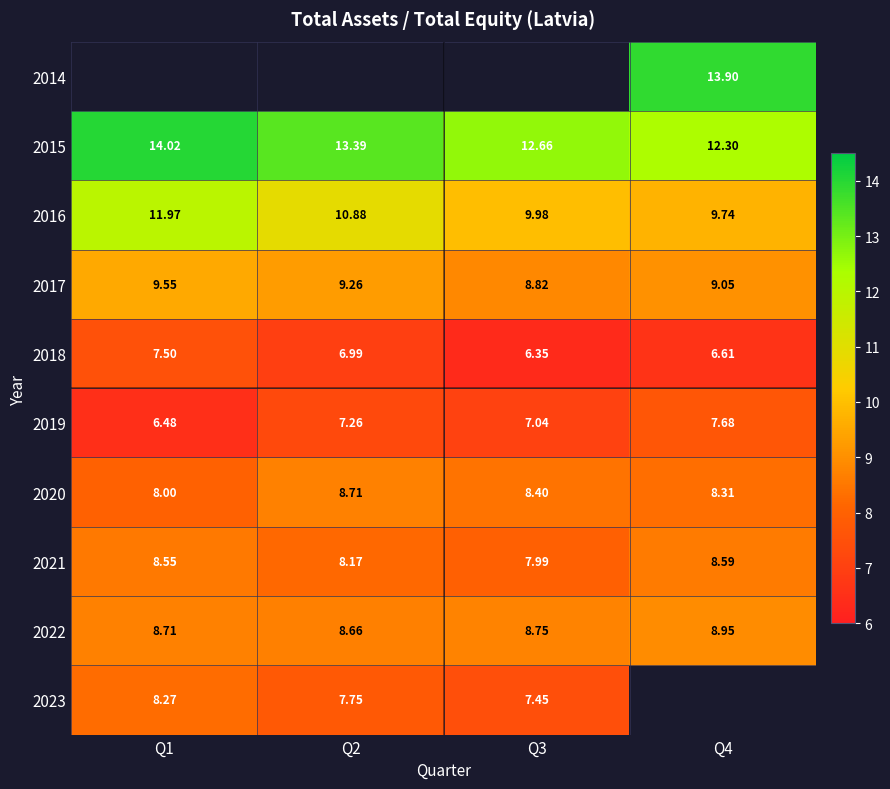

What is the sum of all 2020 values?

33.4